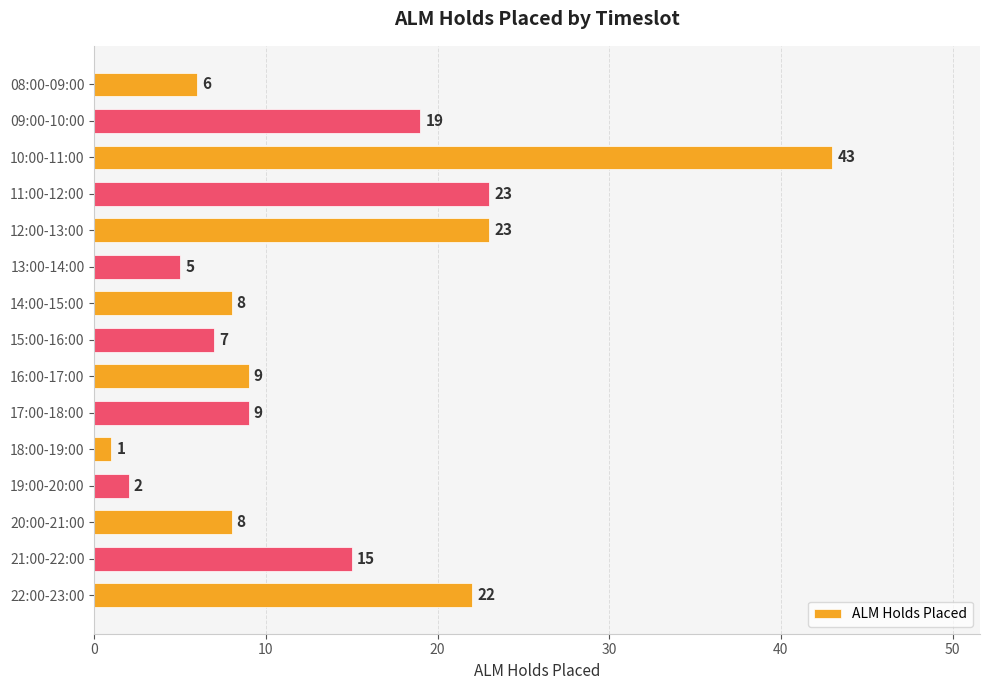

What is the value of the 13th bar from the top?

8